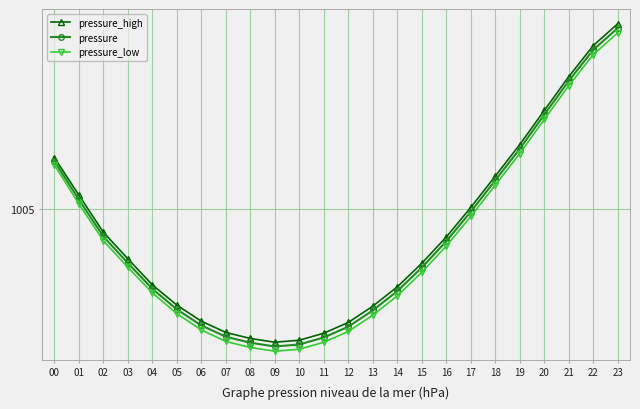

How many interior local valleys does the pressure_high series have?

1